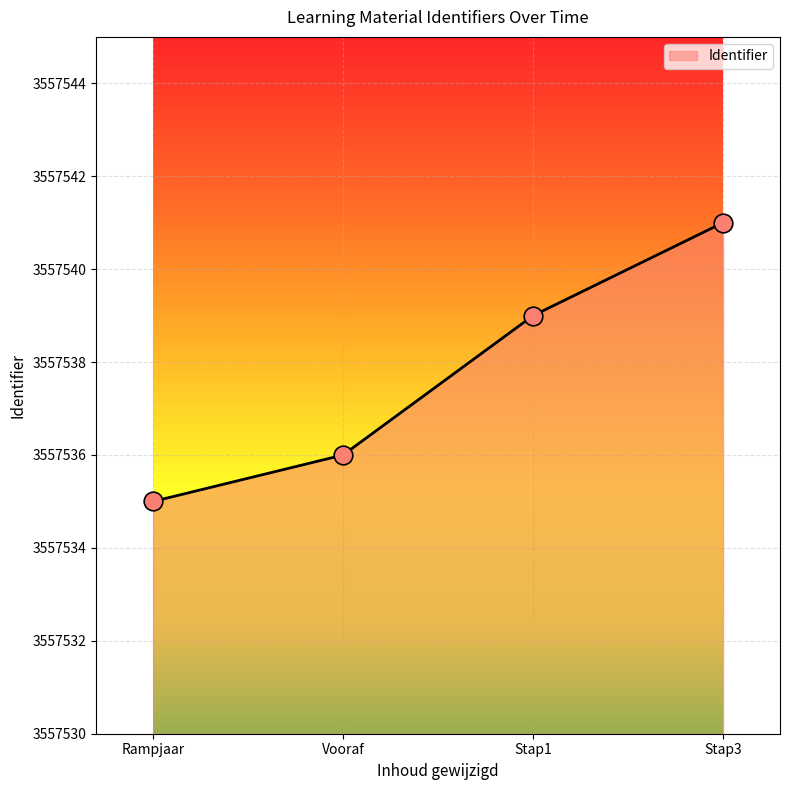

What is the change in value from Vooraf to Stap3?

+5